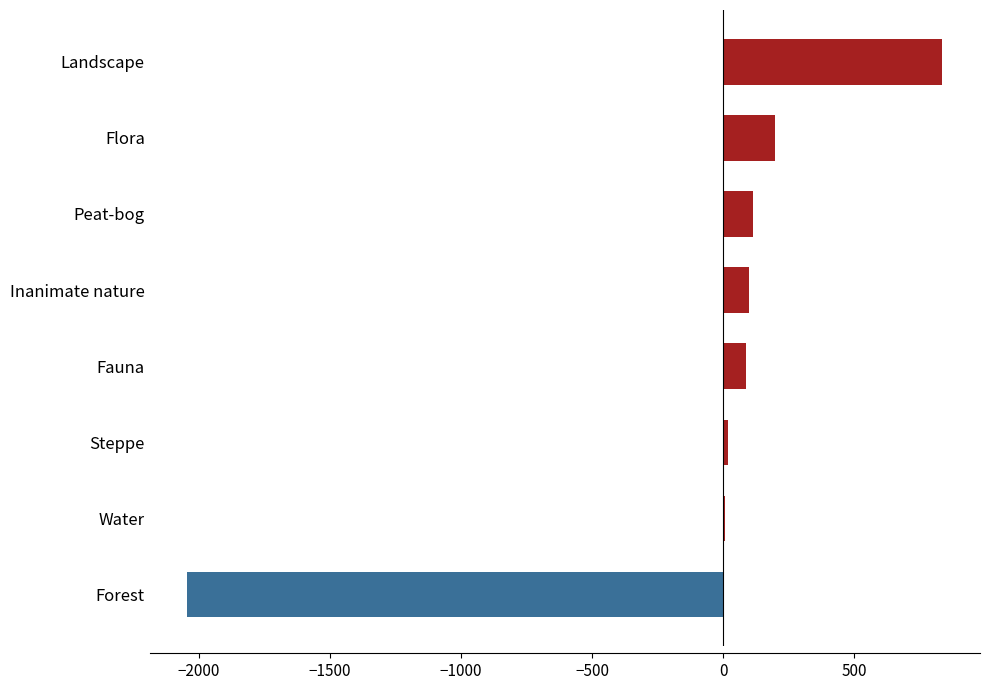

Read the value at Peat-bog.

114.7